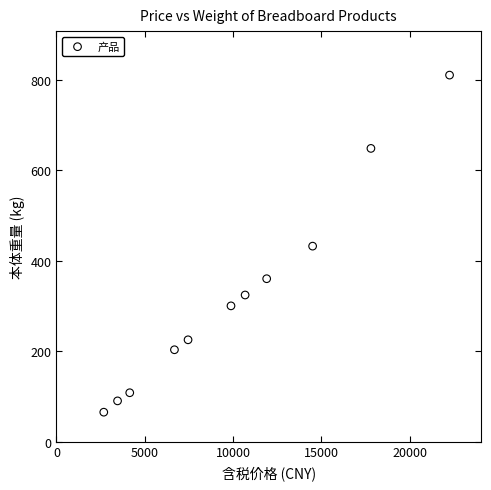

What is the range of X values (max minus min)?

19570